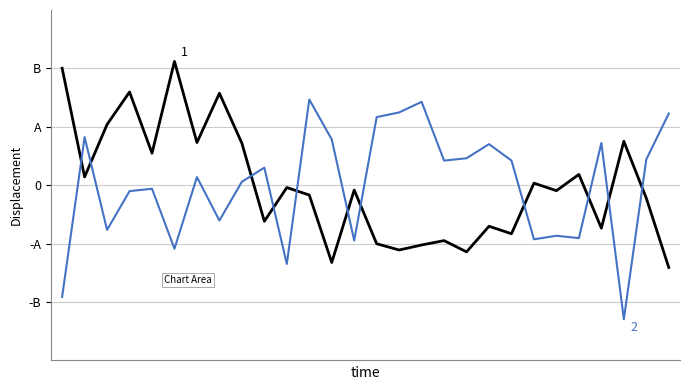

Reading left to right, list all the values displayed in this chart.

col_518: 0=2.0	1=0.1	2=1.0	3=1.6	4=0.5	5=2.1	6=0.7	7=1.6	8=0.7	9=-0.6	10=-0.0	11=-0.2	12=-1.3	13=-0.1	14=-1.0	15=-1.1	16=-1.0	17=-0.9	18=-1.1	19=-0.7	20=-0.8	21=0.0	22=-0.1	23=0.2	24=-0.7	25=0.8	26=-0.2	27=-1.4
col_519: 0=-1.9	1=0.8	2=-0.8	3=-0.1	4=-0.1	5=-1.1	6=0.1	7=-0.6	8=0.1	9=0.3	10=-1.3	11=1.5	12=0.8	13=-0.9	14=1.2	15=1.2	16=1.4	17=0.4	18=0.5	19=0.7	20=0.4	21=-0.9	22=-0.9	23=-0.9	24=0.7	25=-2.3	26=0.4	27=1.2